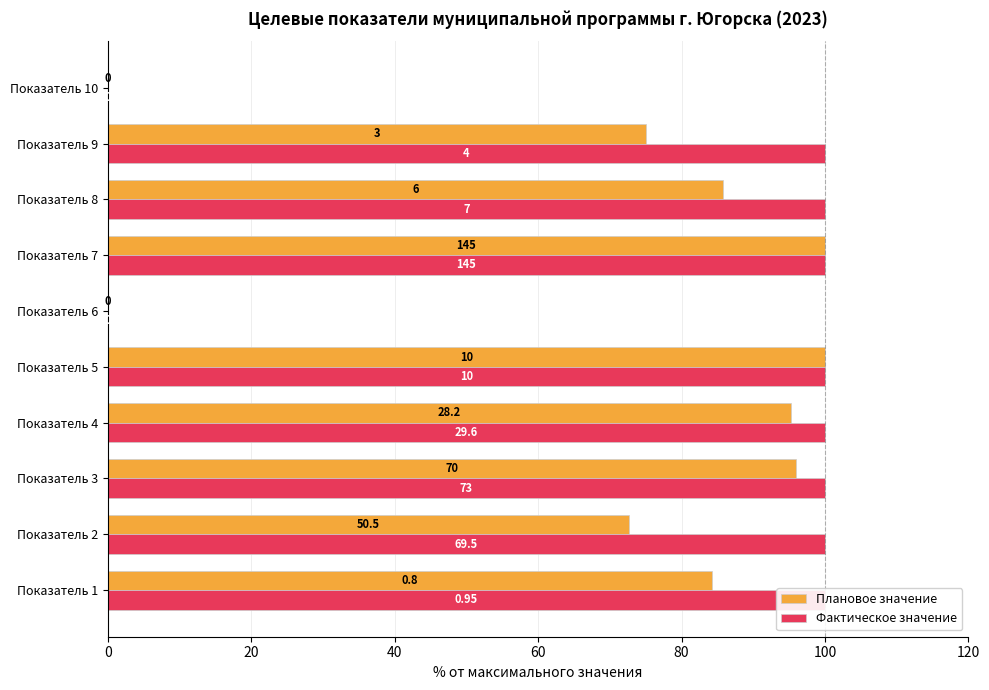

What position from the right is 20?

9